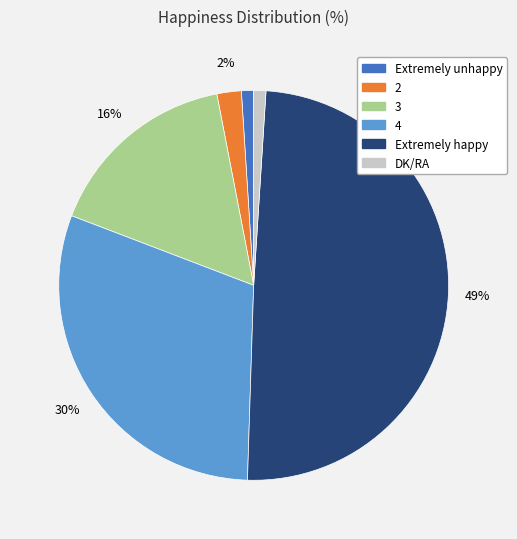

True or false: Extremely happy accounts for 42% of the total.

False